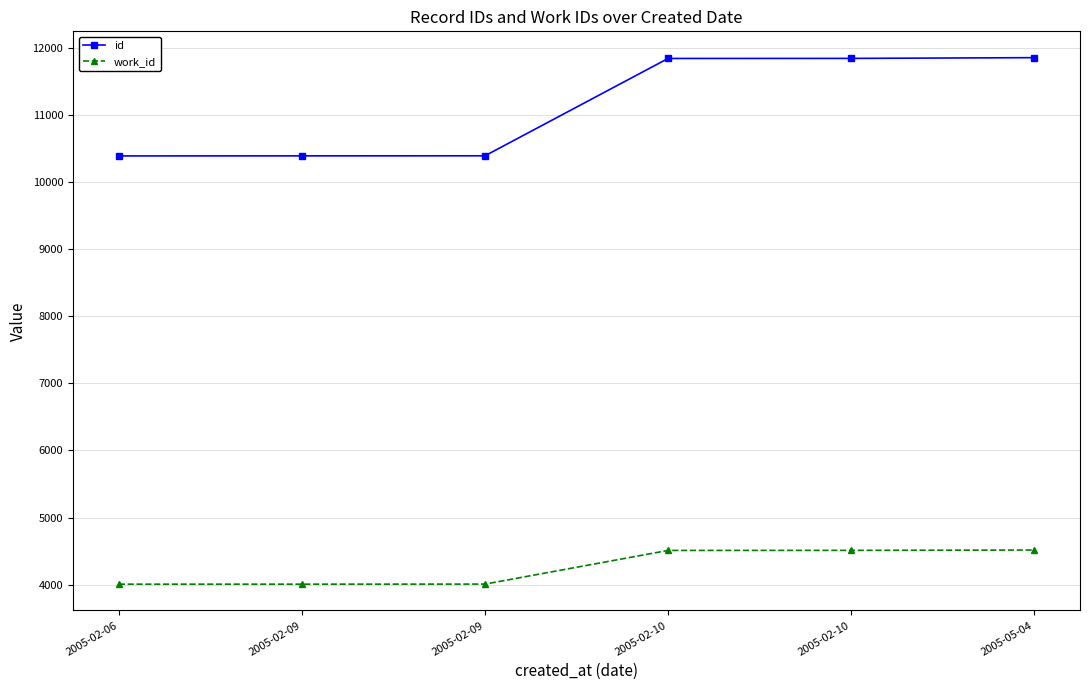

What are all the series names shown in the legend?

id, work_id